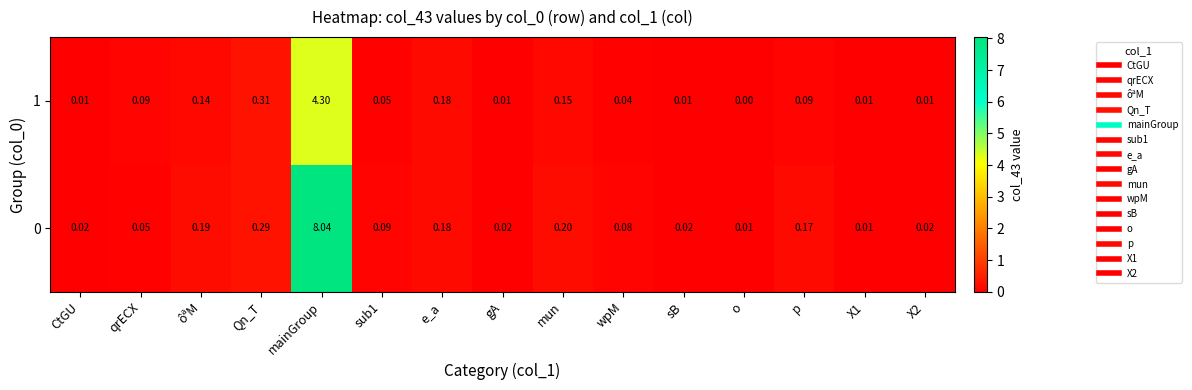

At which category is the sum across all series the highest?

mainGroup